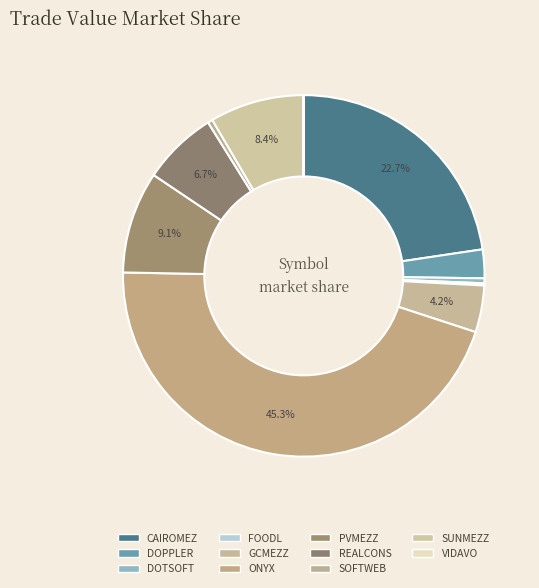

To the nearest percent, what percentage of the pie is ONYX?

45%